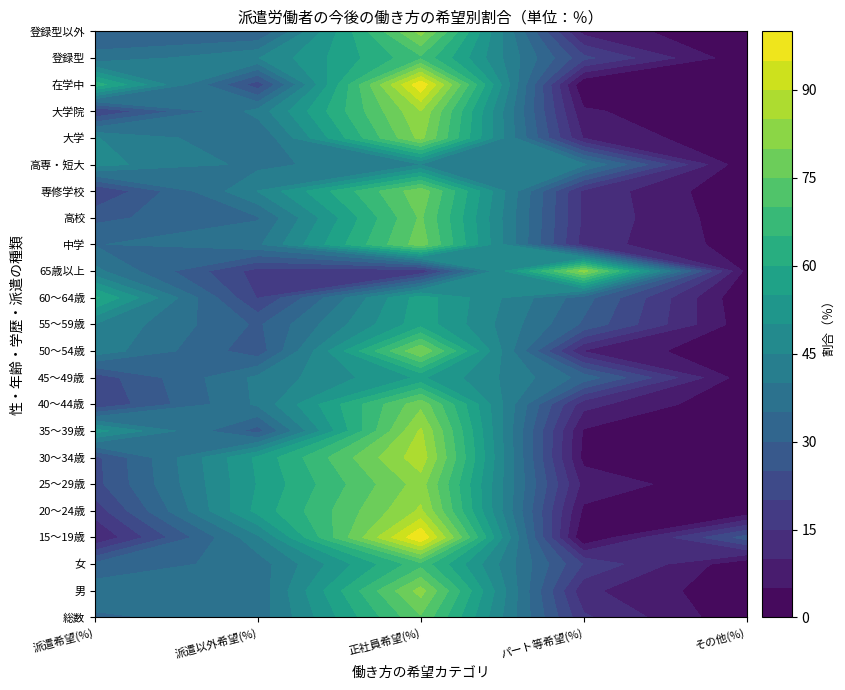

List the labels in order of 登録型以外 value, smallest first.

4, 3, 1, 0, 2